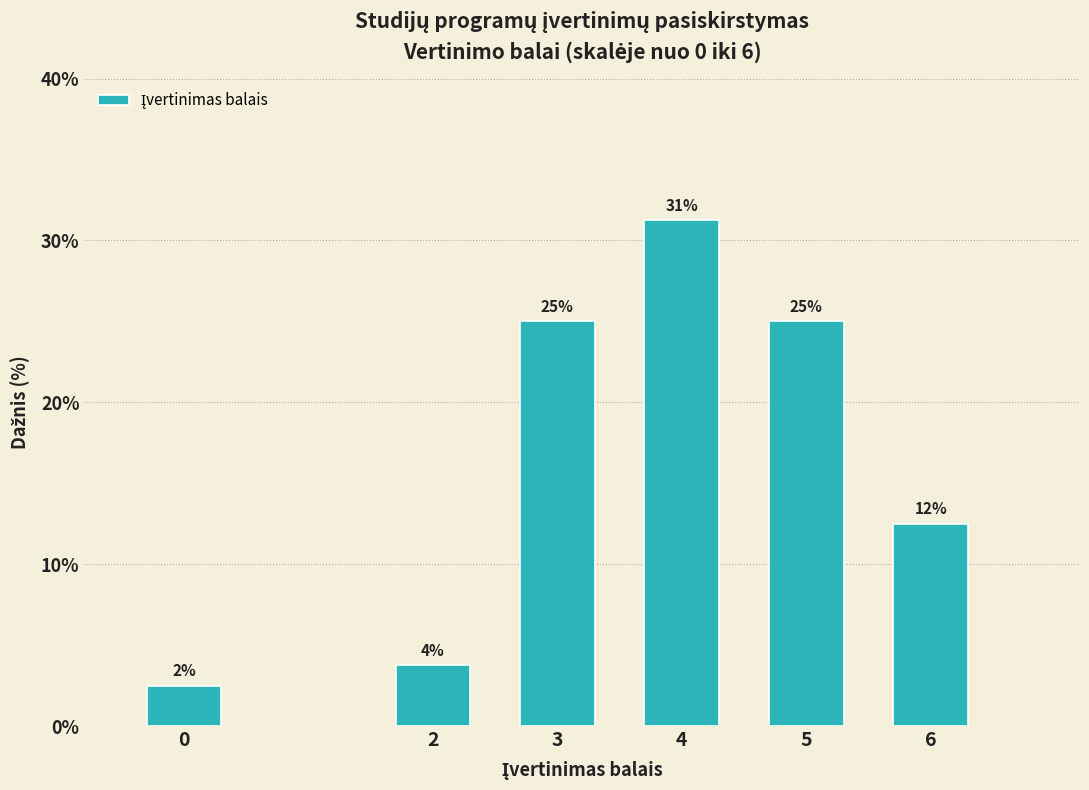

How many bars are there in total?

6